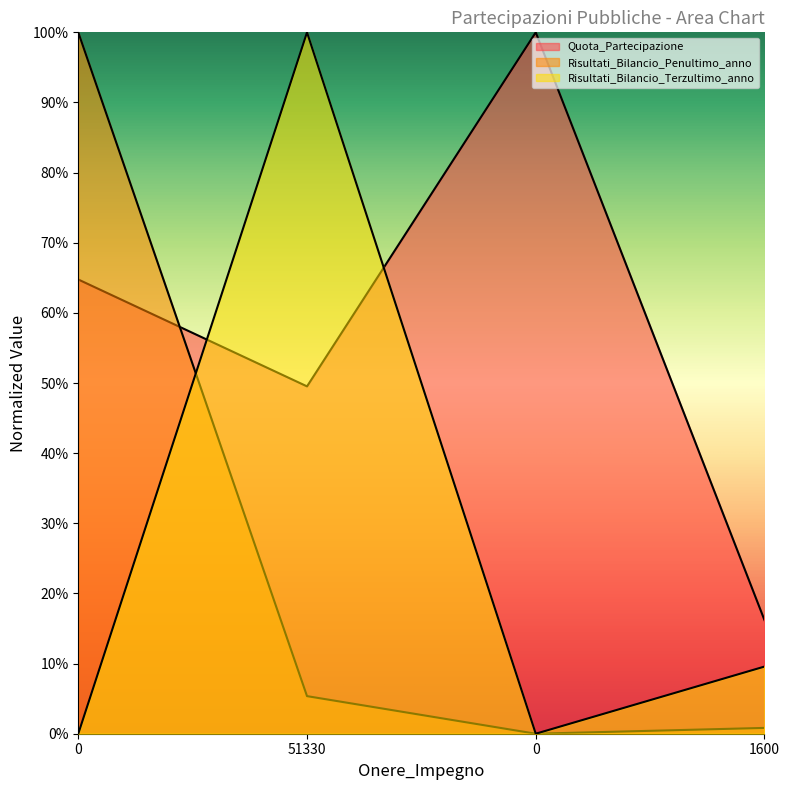

What is the average value of the Quota_Partecipazione series?

0.6